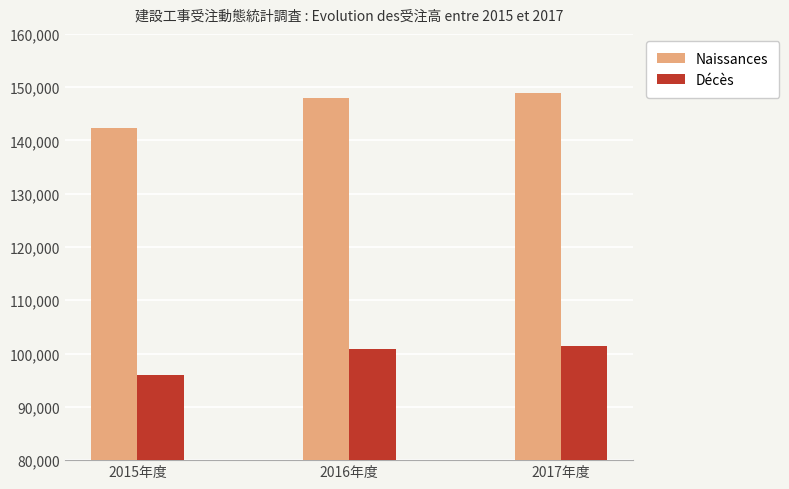

At which category does the chart reach its minimum across all series?

2015年度